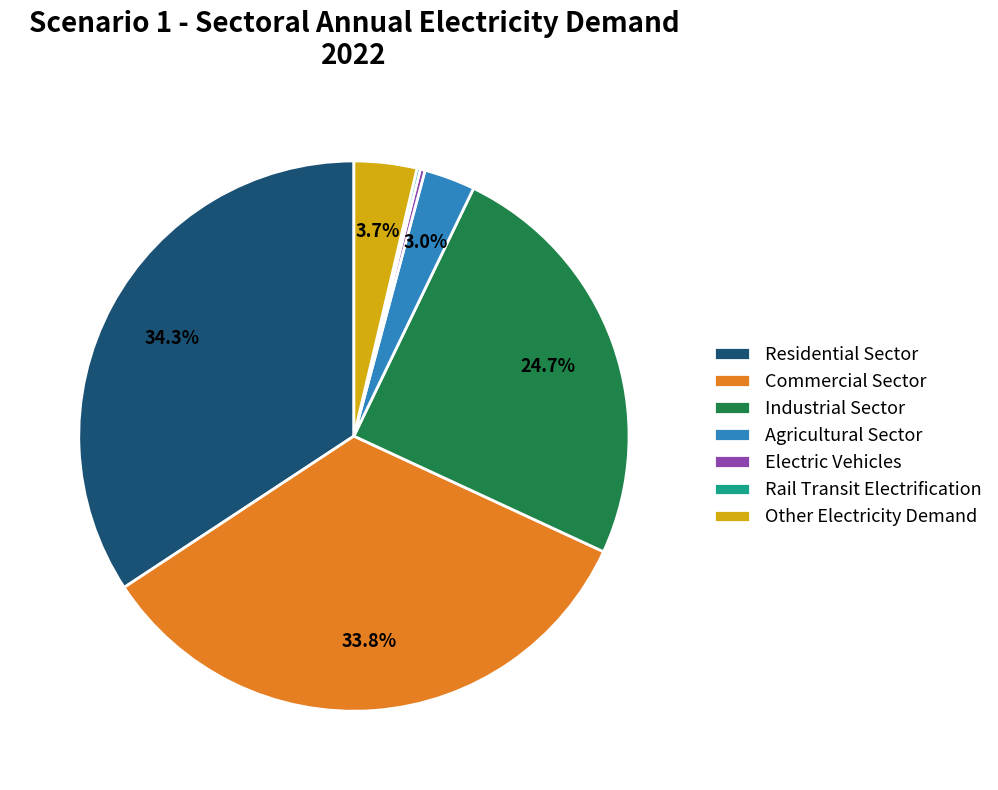

To the nearest percent, what percentage of the pie is Agricultural Sector?

3%